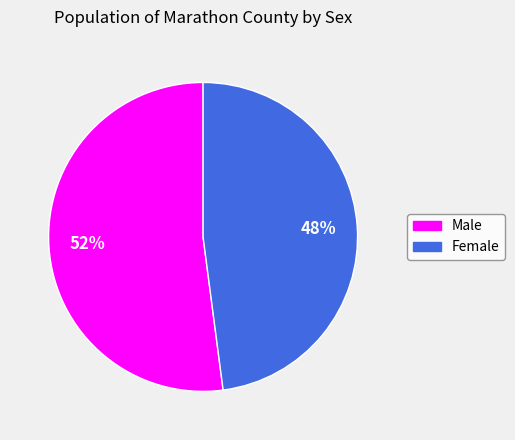

Which category has the smallest portion of the pie?

Female